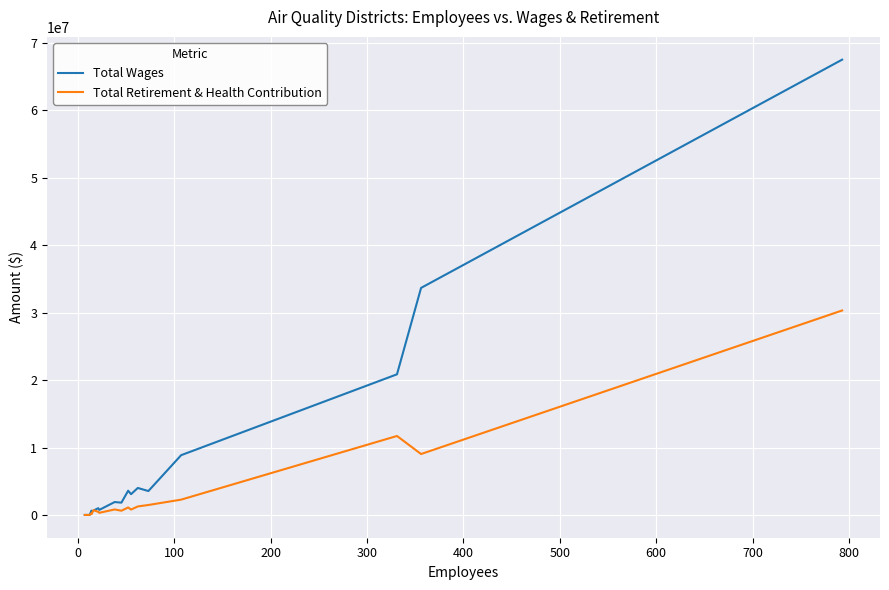

Is the value of Total Retirement & Health Contribution at −100 greater than the value of Total Wages at 15?

No